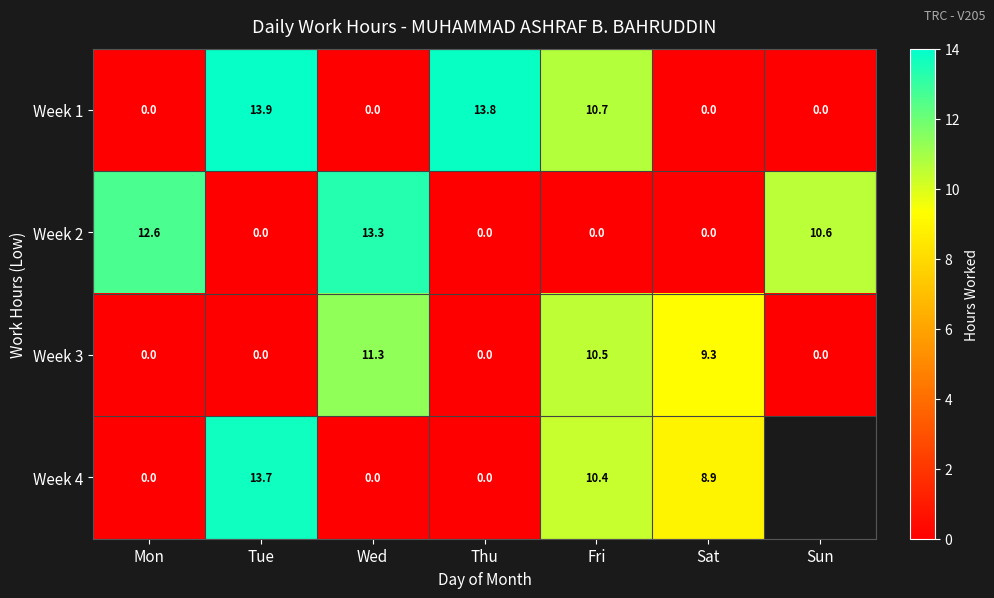

How many values in Week 3 are above zero?

3